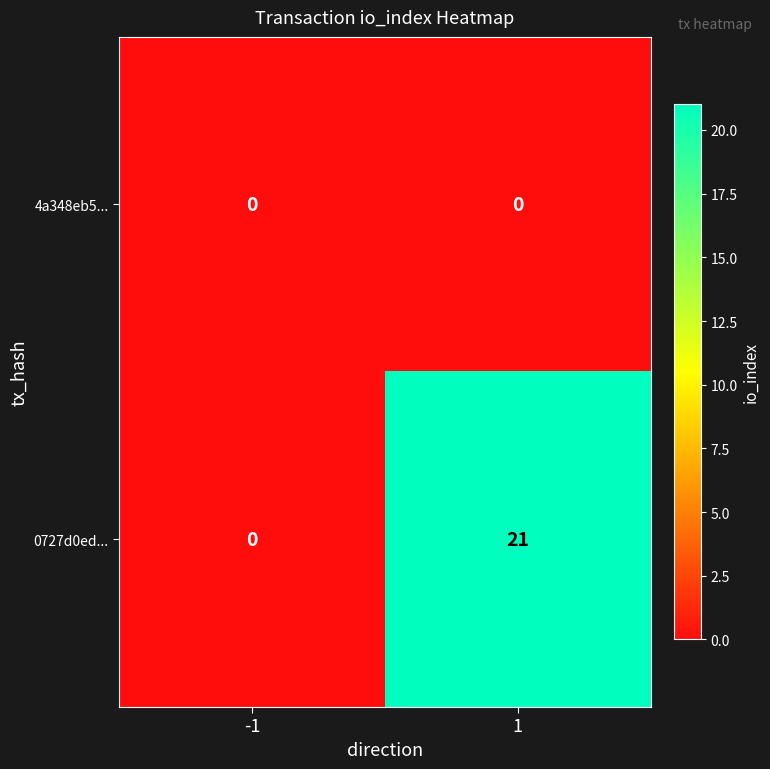

The value of 0727d0ed... at 1 is 9. True or false?

False